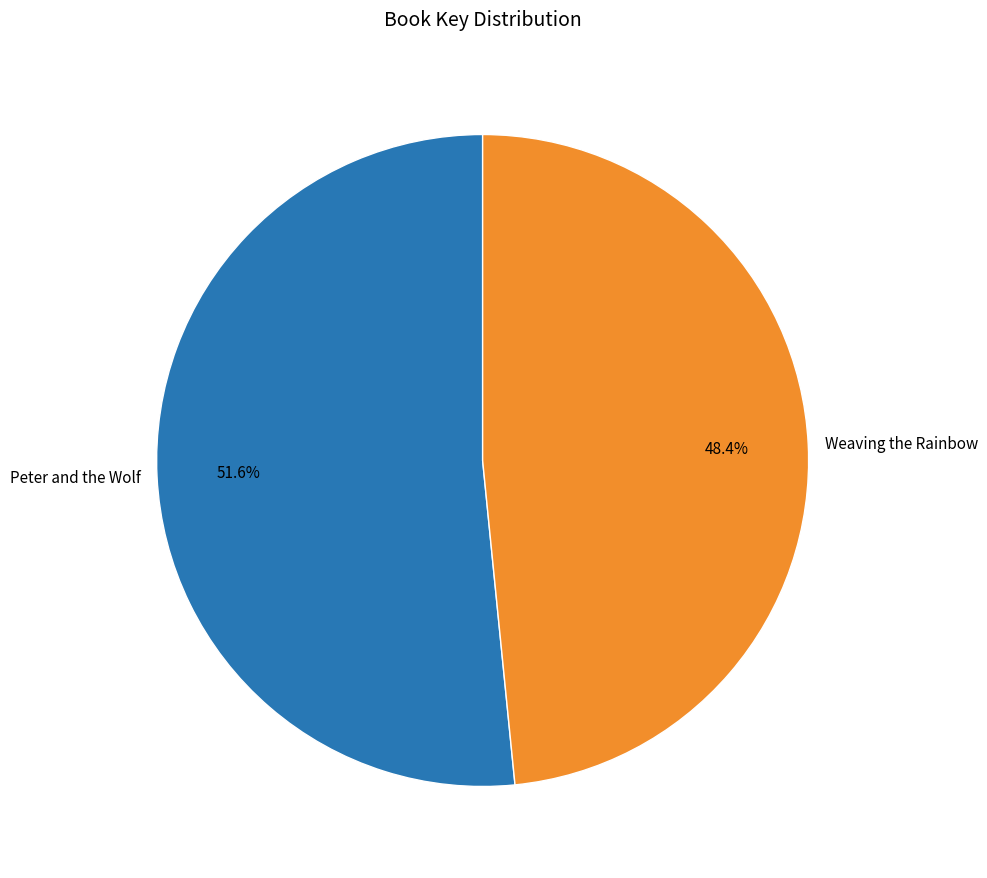

What is the total percentage of Weaving the Rainbow and Peter and the Wolf?

100.0%